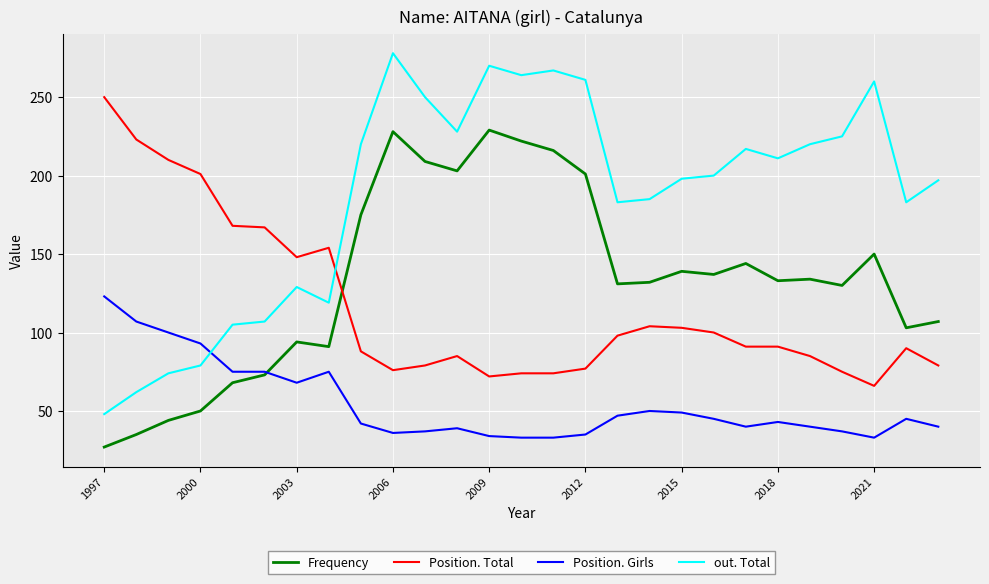

What is the difference between the maximum and minimum values in the Position. Girls series?

90